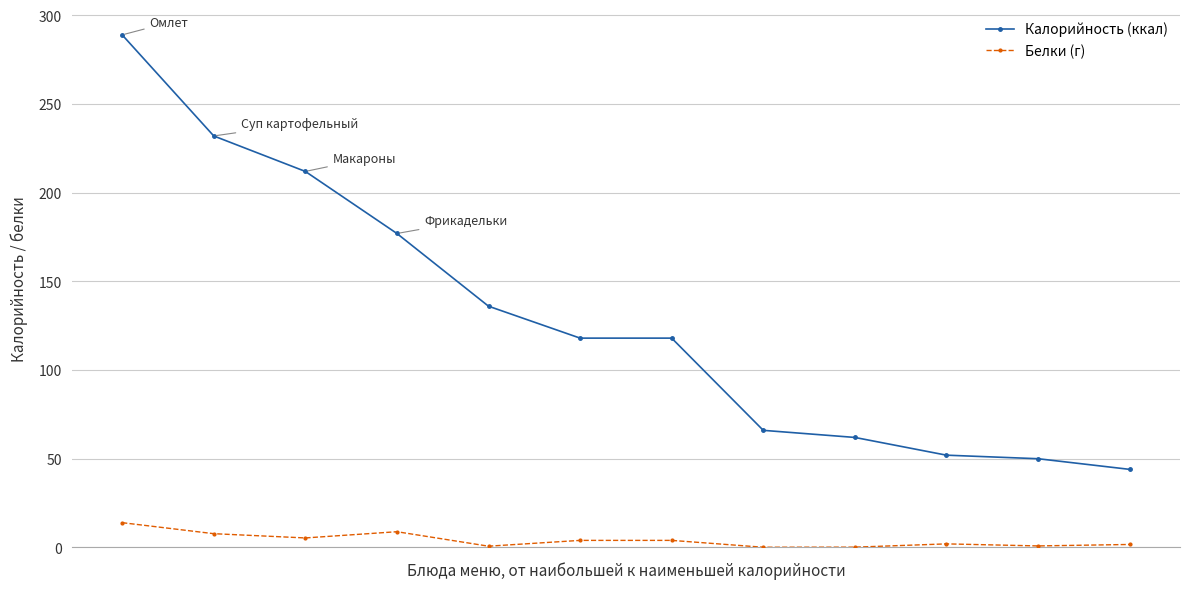

What is the difference between the maximum and second lowest values in the Калорийность (ккал) series?

239.0